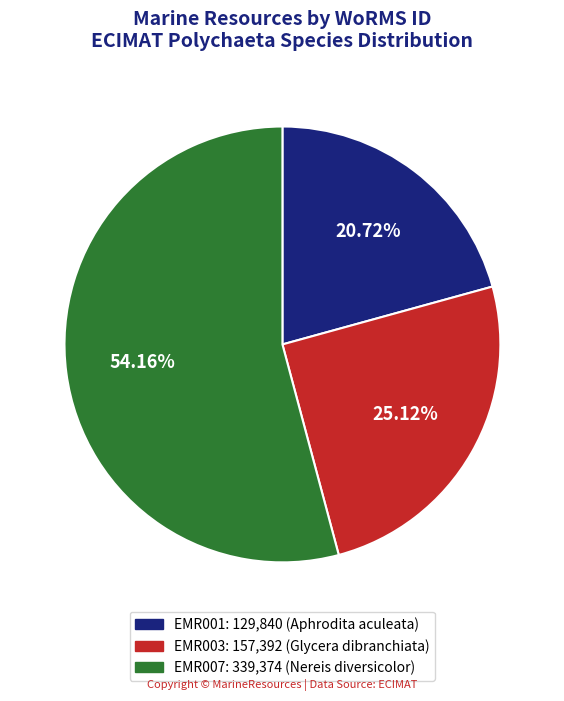

Approximately how many times larger is the value at EMR007 compared to EMR003?

2.2